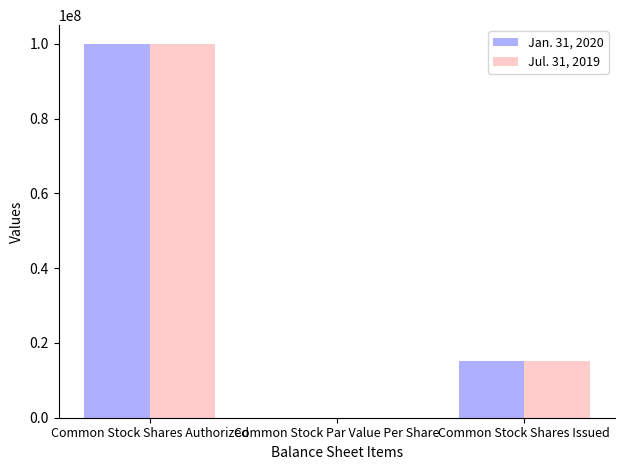

What is the difference between the Jul. 31, 2019 values at Common Stock Par Value Per Share and Common Stock Shares Authorized?

100000000.0